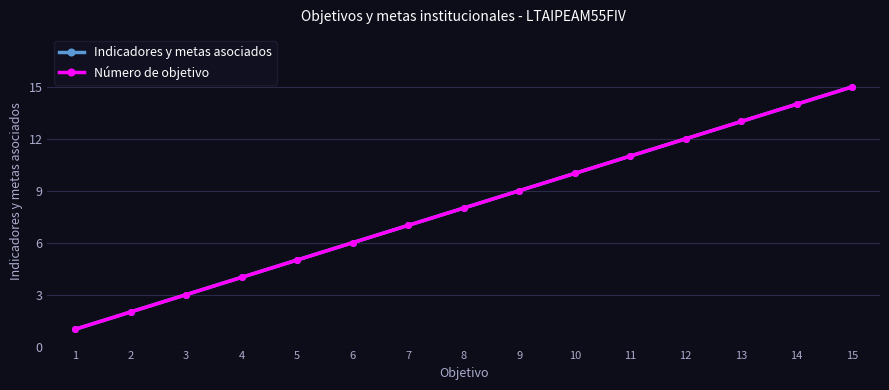

The Indicadores y metas asociados series shows 1 at 1. True or false?

True